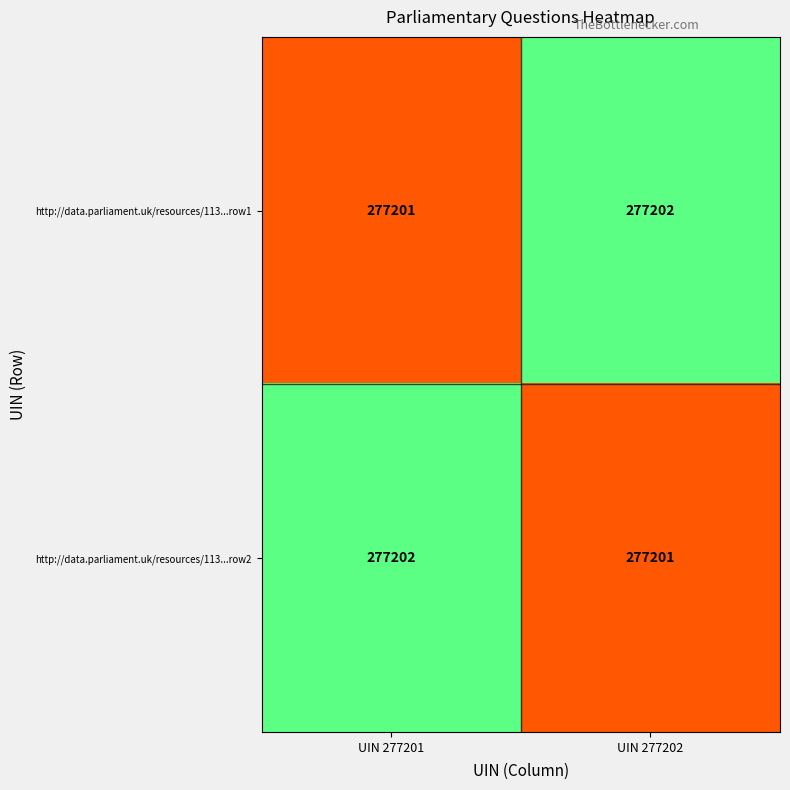

What is the total value across all series at UIN 277202?

554403